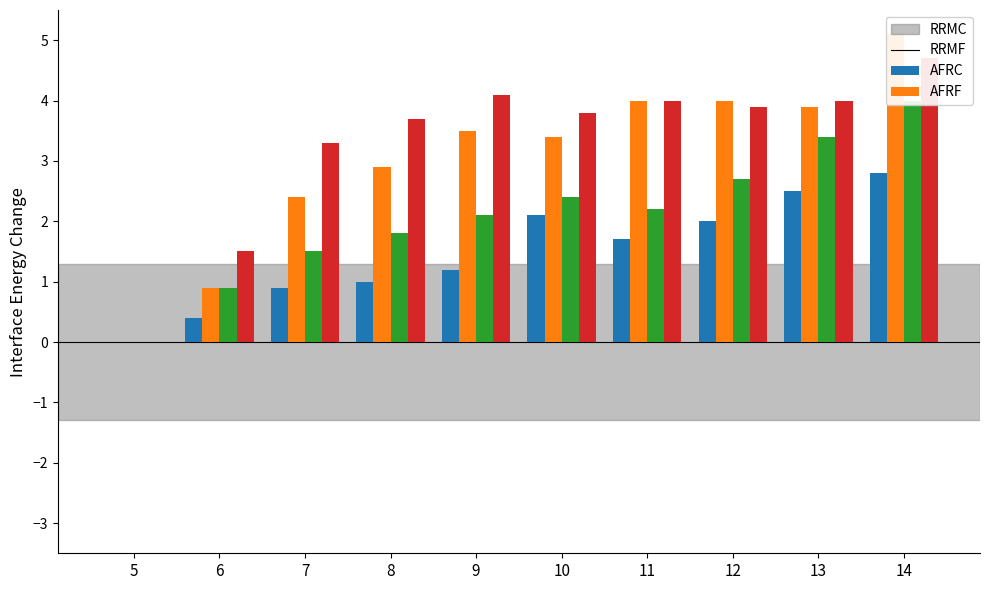

How many positive values does the DRP1+/+ Mean series have?

9